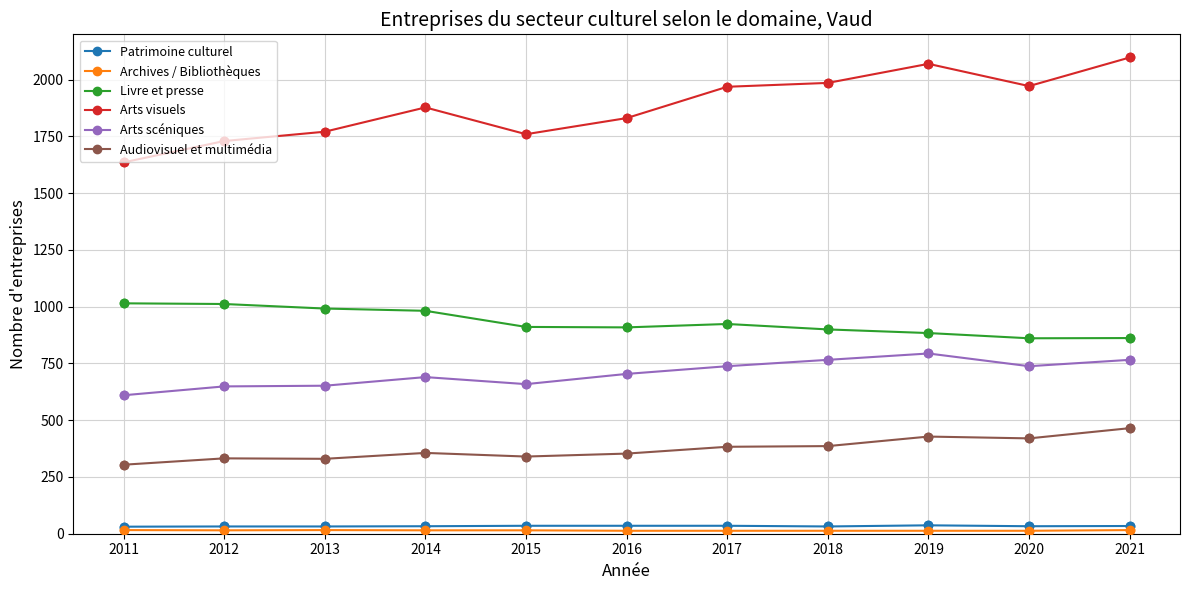

Which series has the widest spread of values?

Arts visuels